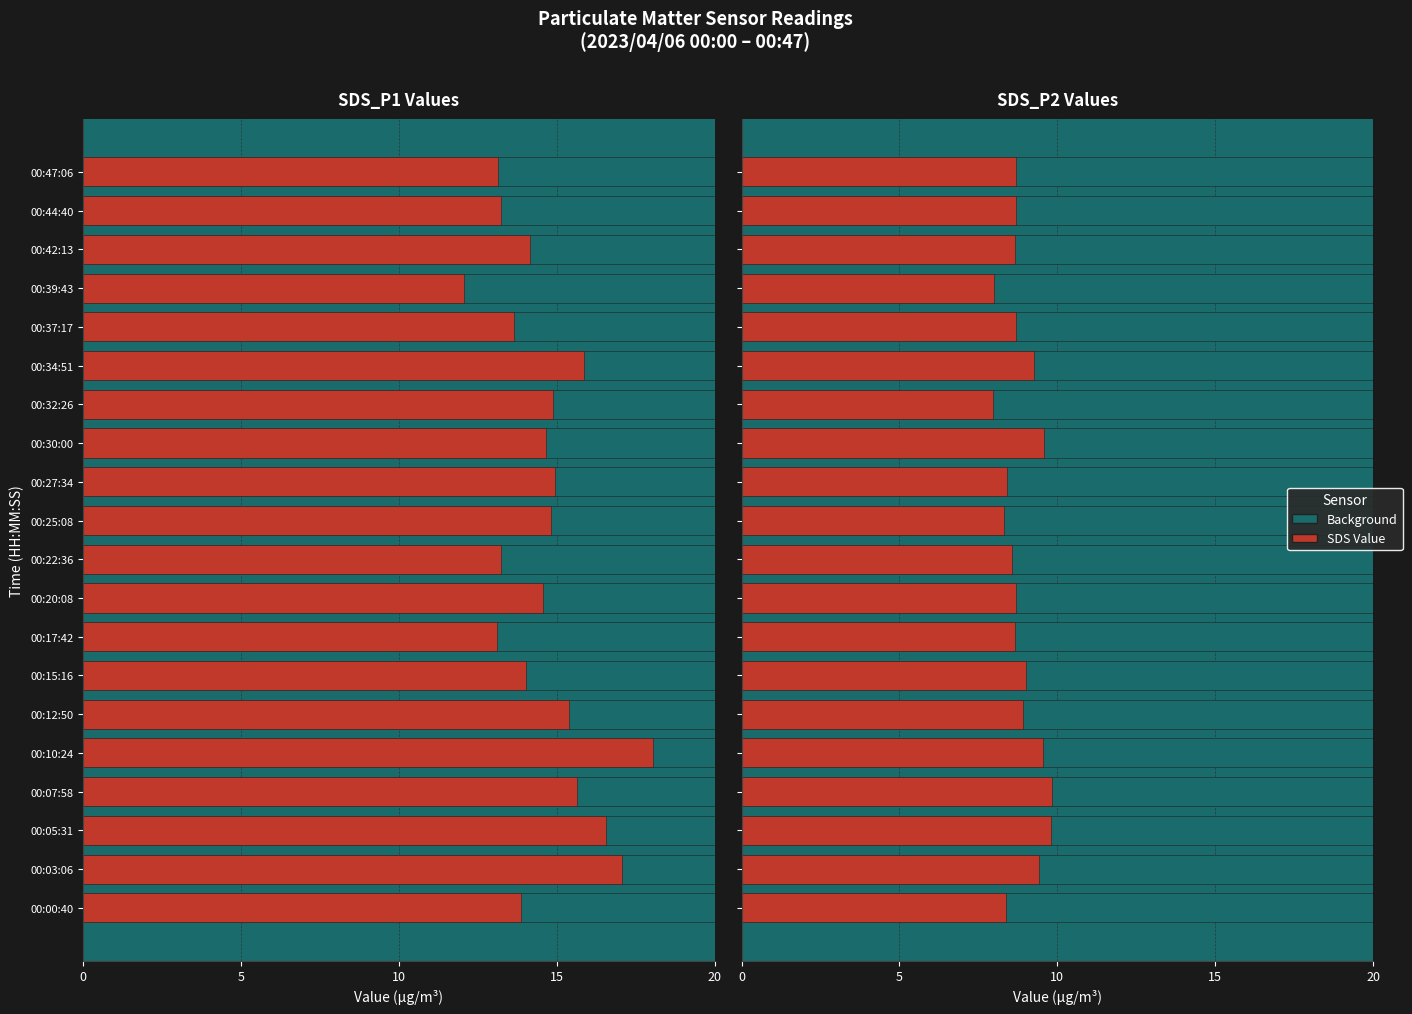

The Value series shows 9.2 at 00:34:51. True or false?

True